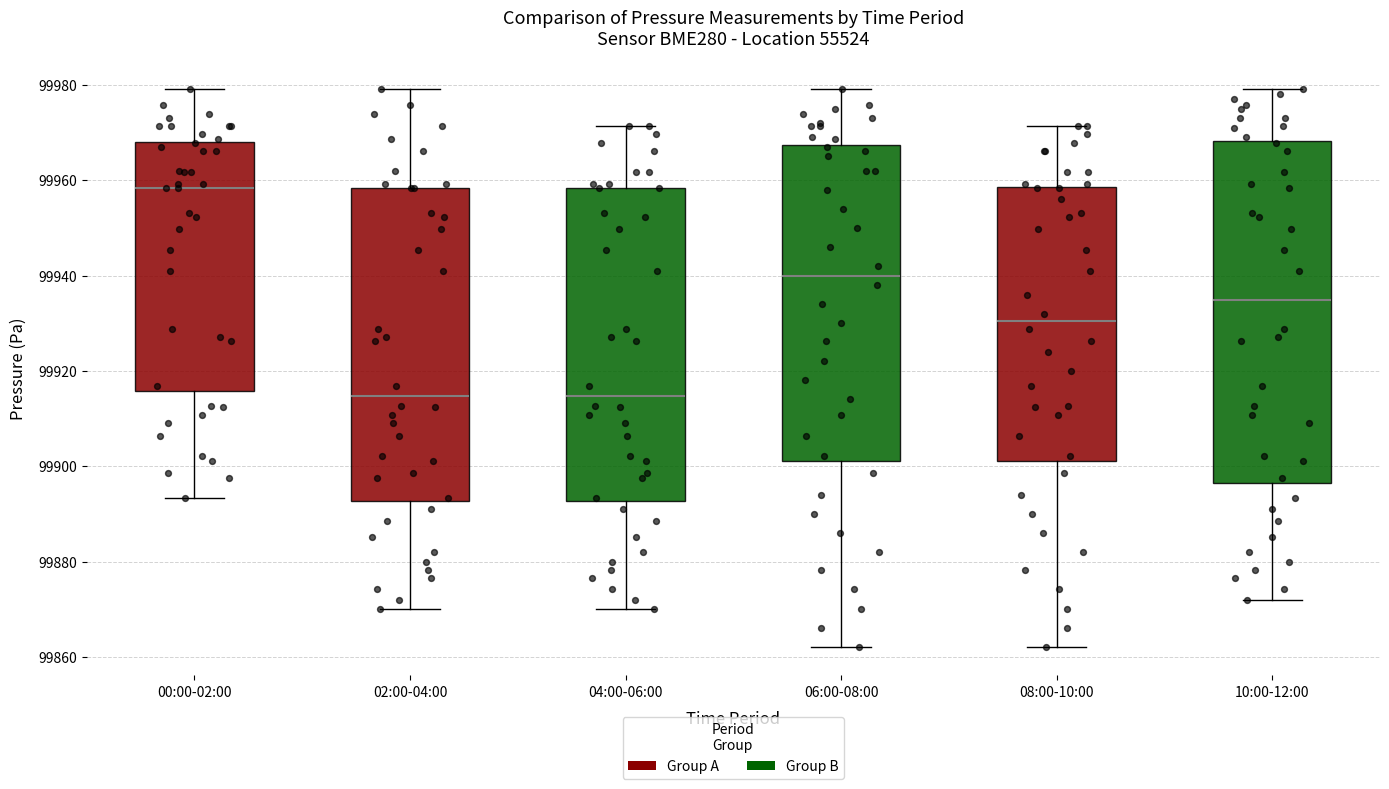

Reading left to right, transcribe this box plot: for each box, give where its median line is, the range the box spans, and where its two whiskers end, as read against the y-axis. The values are not printed on the chart, so give them approximately, as read against the axis.

00:00-02:00: median 99958, box 99916 to 99968, whiskers 99894 to 99980
02:00-04:00: median 99914, box 99892 to 99958, whiskers 99870 to 99980
04:00-06:00: median 99914, box 99892 to 99958, whiskers 99870 to 99972
06:00-08:00: median 99940, box 99902 to 99968, whiskers 99862 to 99980
08:00-10:00: median 99930, box 99902 to 99958, whiskers 99862 to 99972
10:00-12:00: median 99934, box 99896 to 99968, whiskers 99872 to 99980